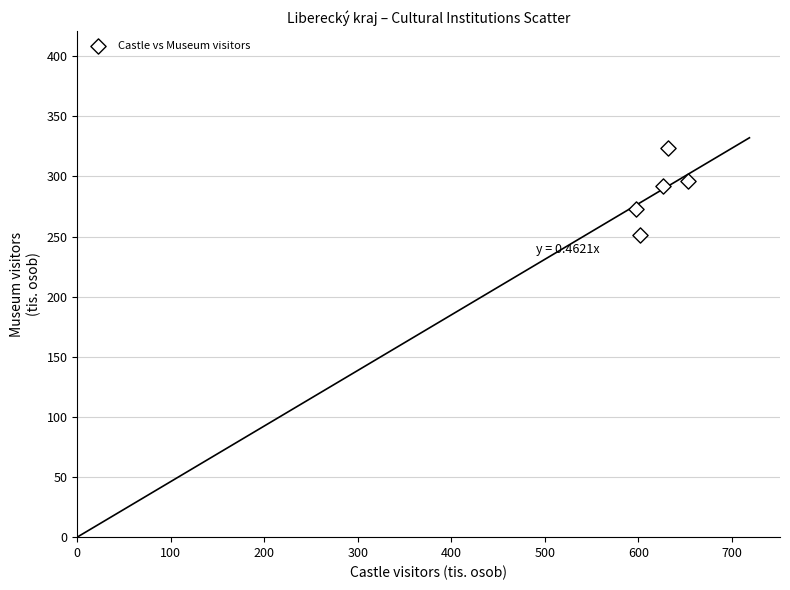

What is the average X value?

622.0